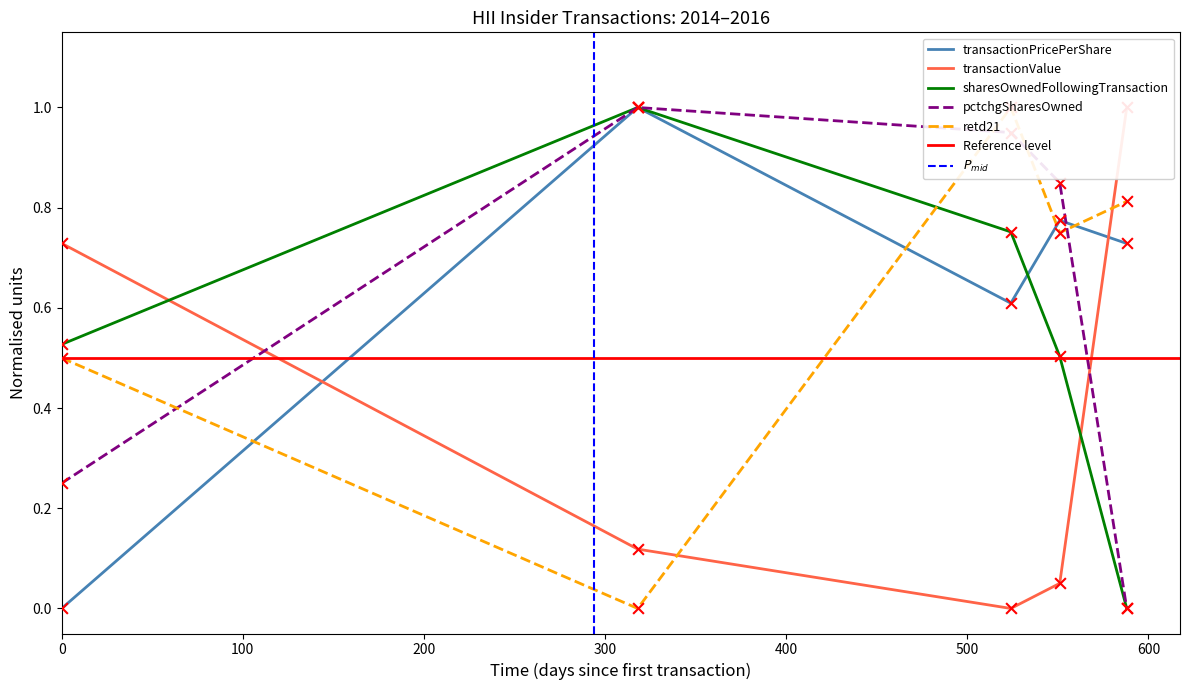

At which category is the sum across all series the highest?

2015-11-05